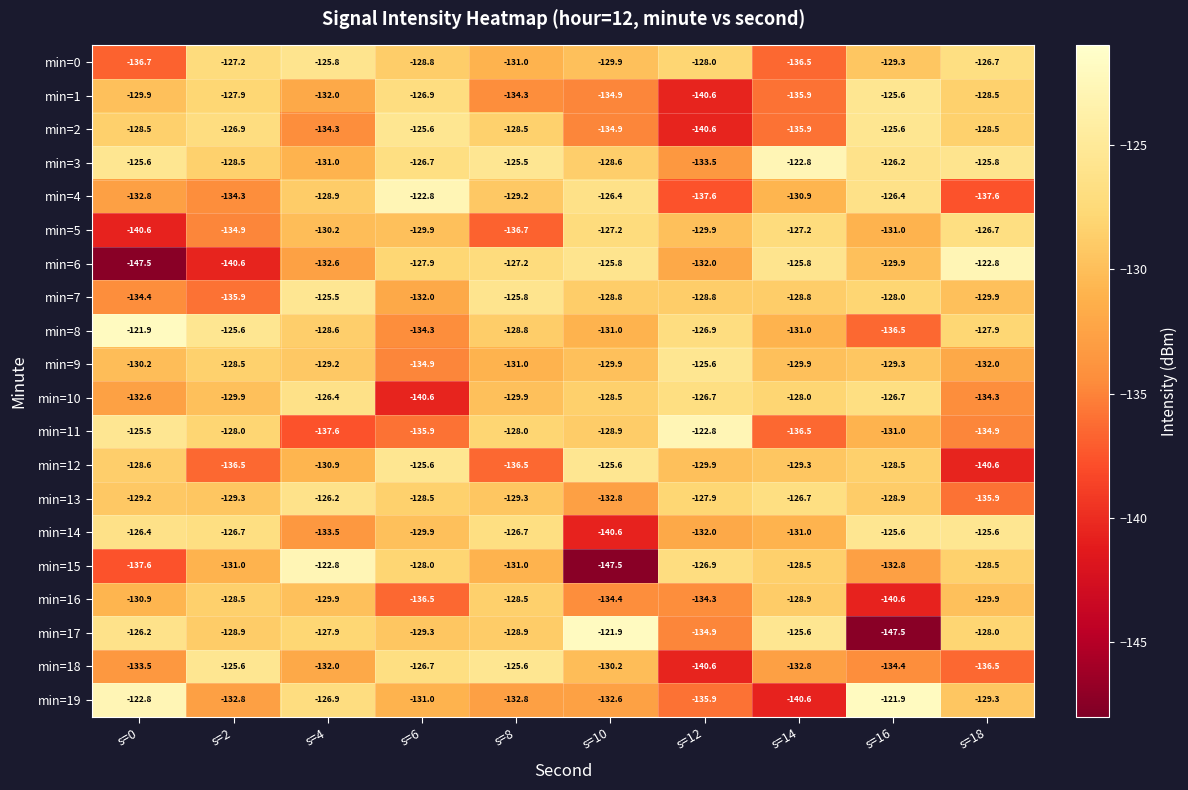

What is the greatest value displayed?

-121.9